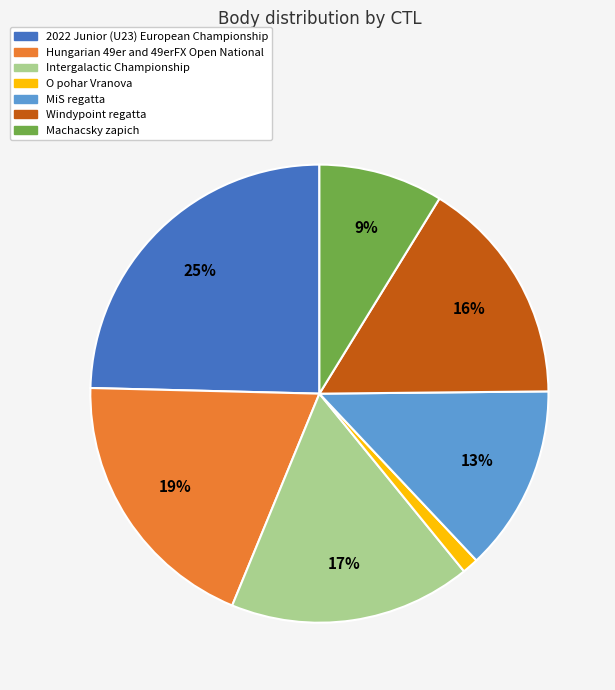

To the nearest percent, what is the average slice percentage?

14%